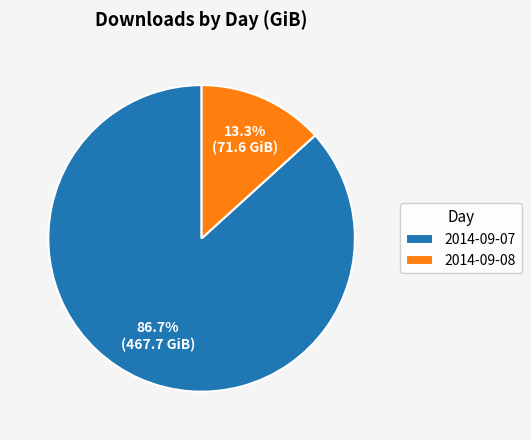

Is there a majority slice in this chart?

Yes